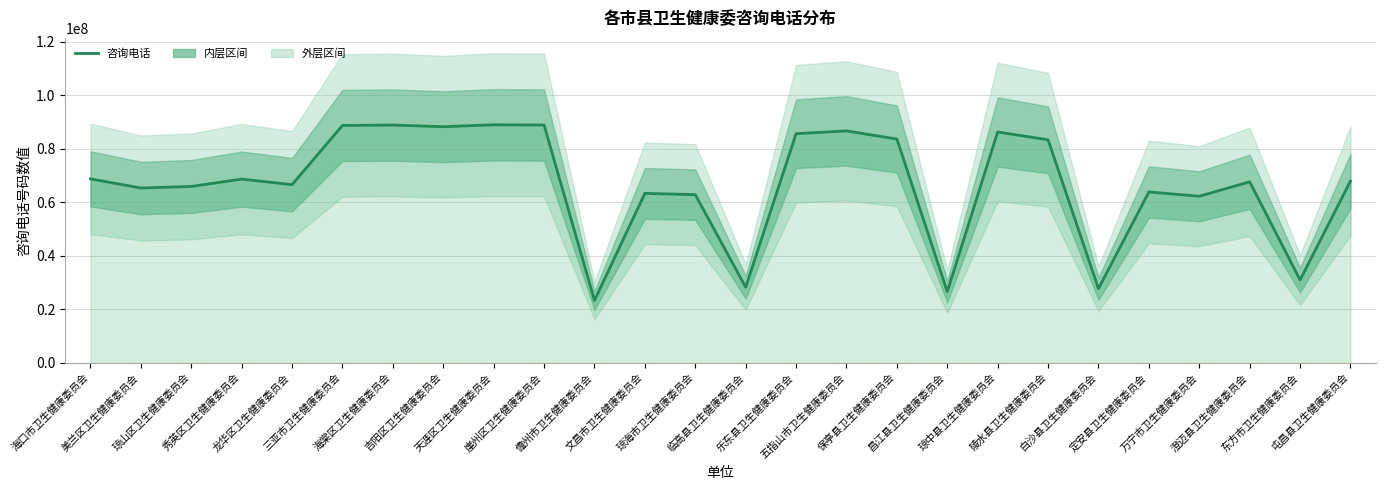

Which category has the lowest value across all series?

儋州市卫生健康委员会